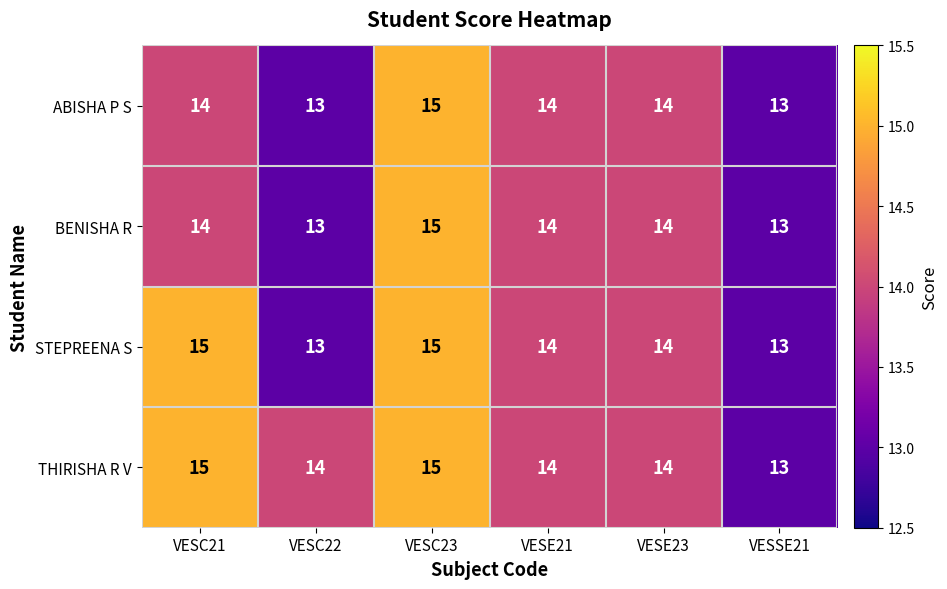

Reading right to left, what are all the values shown in this chart?

ABISHA P S: 13	14	14	15	13	14
BENISHA R: 13	14	14	15	13	14
STEPREENA S: 13	14	14	15	13	15
THIRISHA R V: 13	14	14	15	14	15